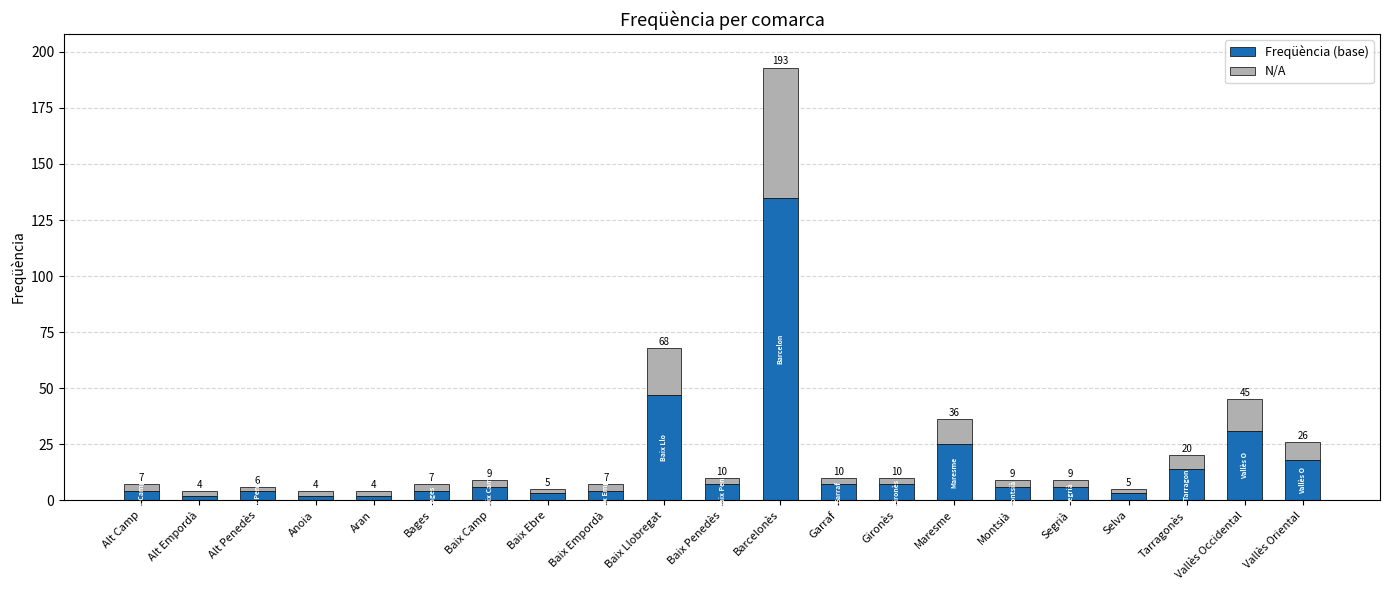

Are the bars grouped side by side (vs. stacked)?

No